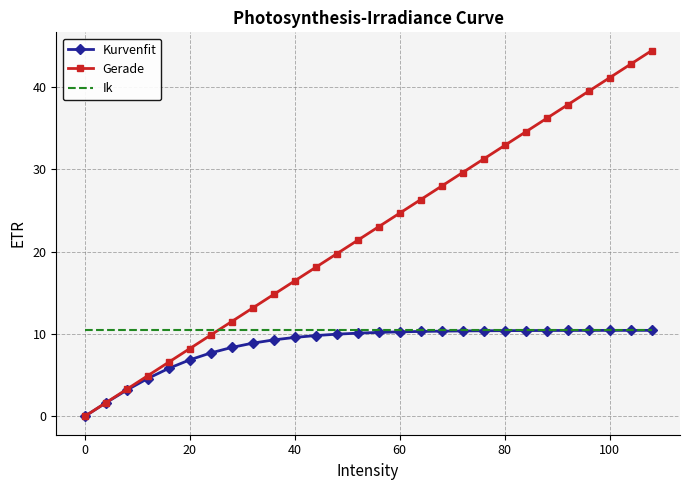

Which series has the largest total across all categories?

Gerade